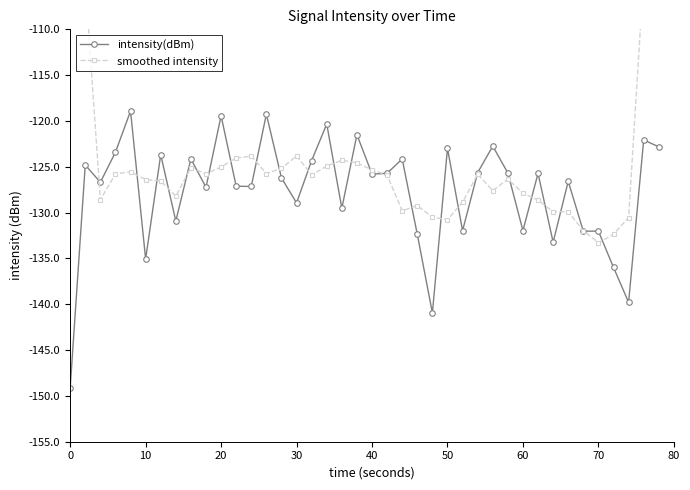

True or false: intensity(dBm) has more than 2 interior local peaks.

True